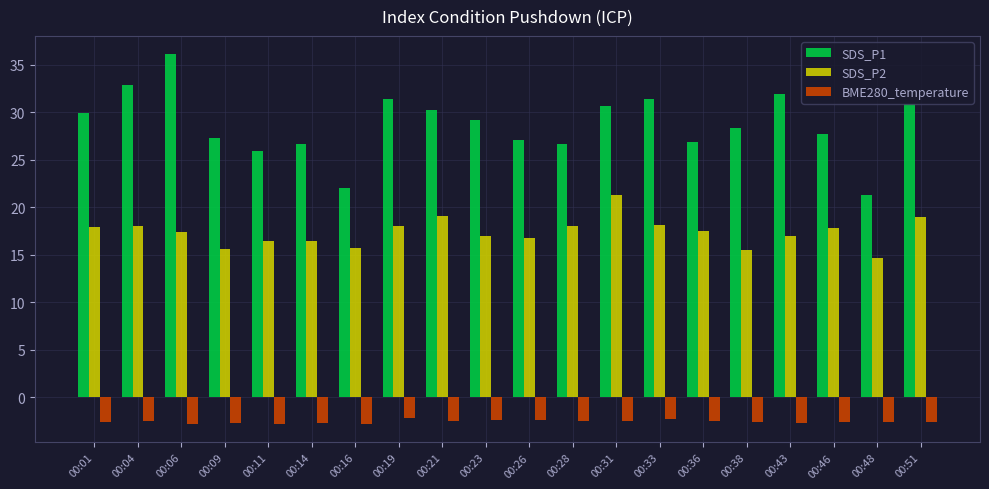

Does the chart contain any negative values?

Yes